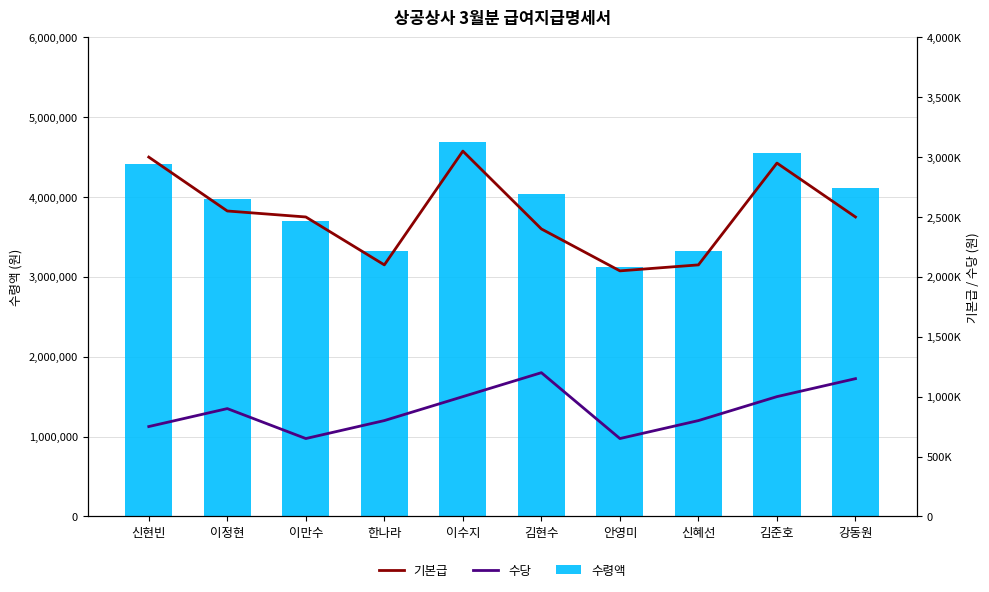

List the labels in order of 기본급 value, smallest first.

안영미, 한나라, 신혜선, 김현수, 이만수, 강동원, 이정현, 김준호, 신현빈, 이수지